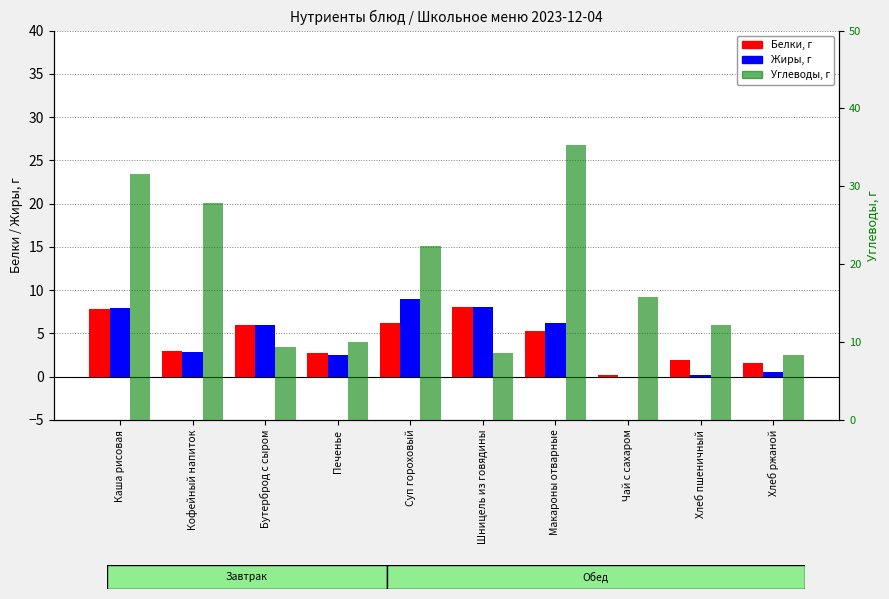

How many values in the Белки series are below 5?

5